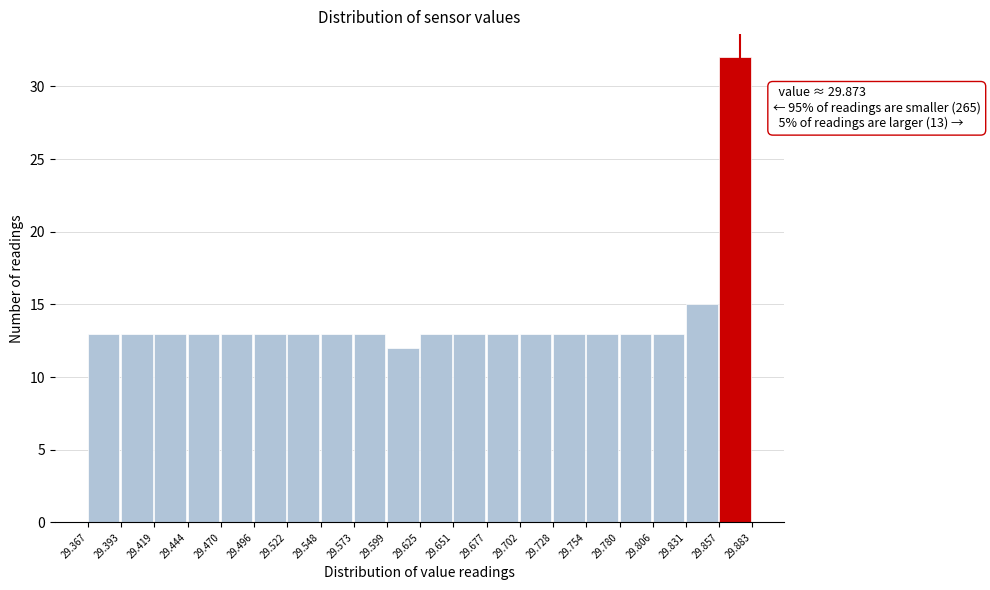

Which range on the x-axis has the tallest bar?

29.857 to 29.883